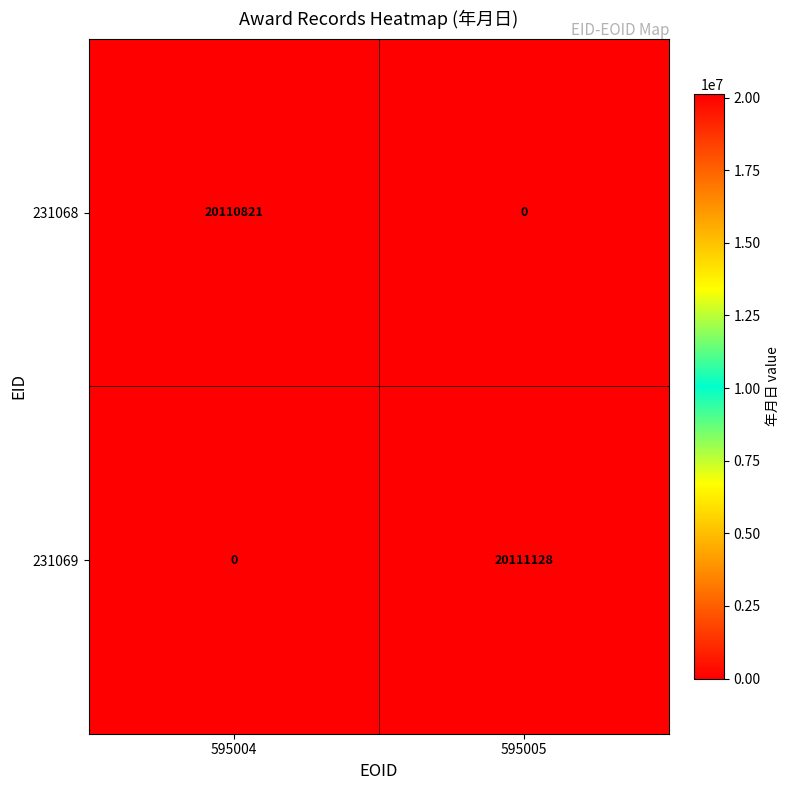

At which label is 231069 closest to 10055564?

595004